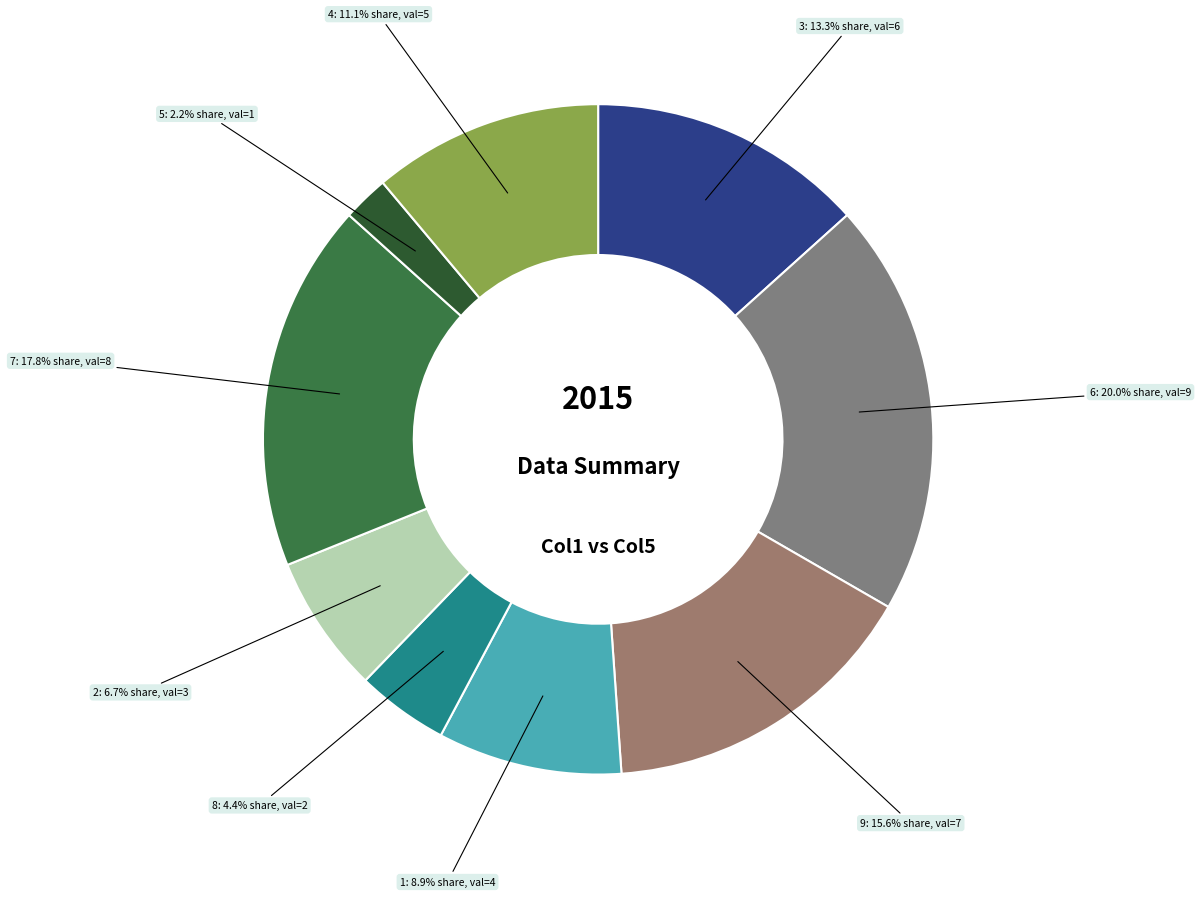

What is the largest slice in the pie chart?

6